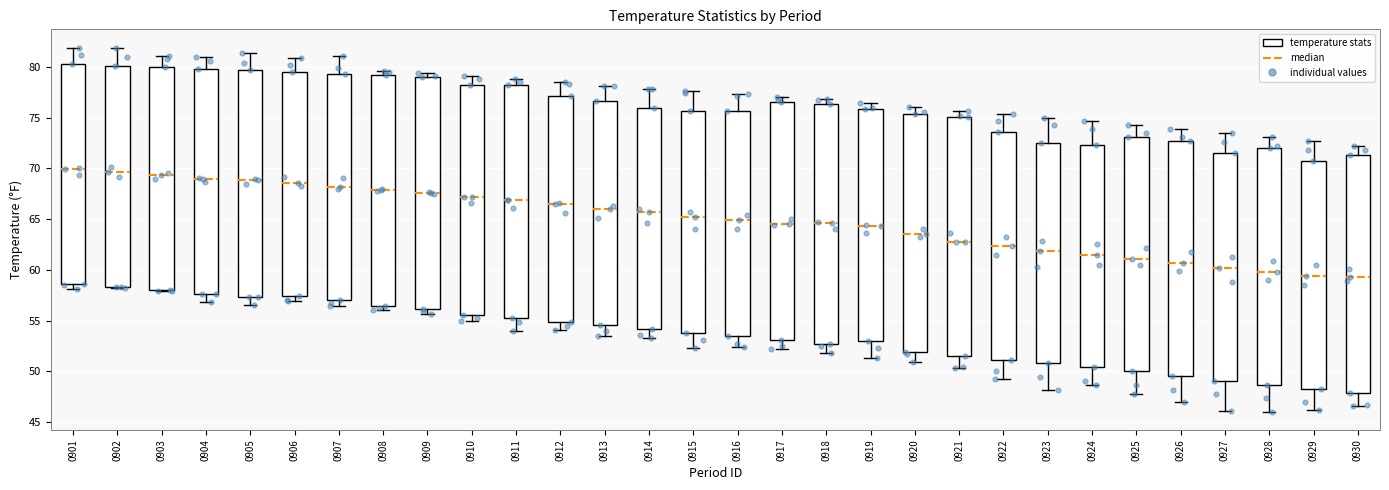

Where does the lower whisker of the box at x = 0910 end on the y-axis? The values are not printed on the chart, so give them approximately, as read against the axis.

55.0